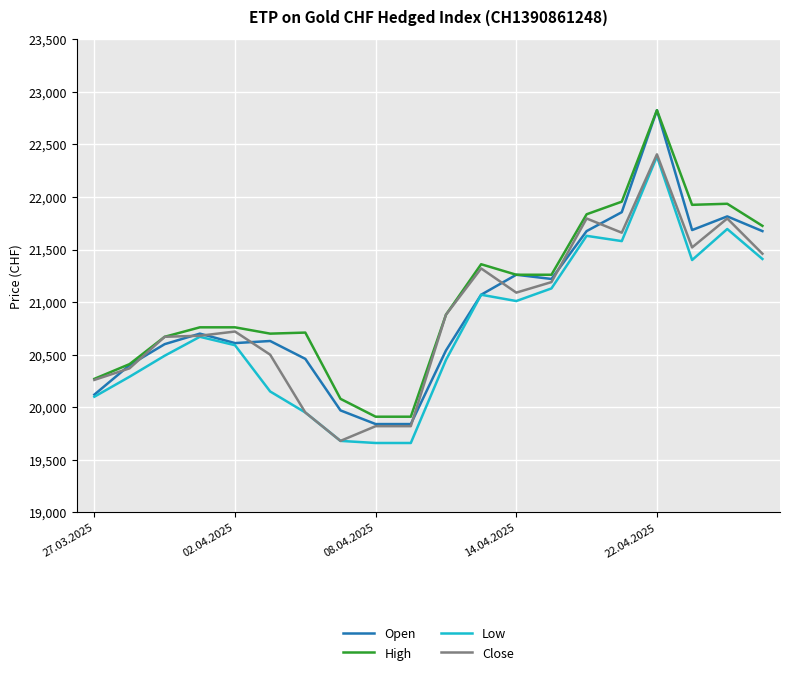

True or false: Low and High intersect in this chart.

False